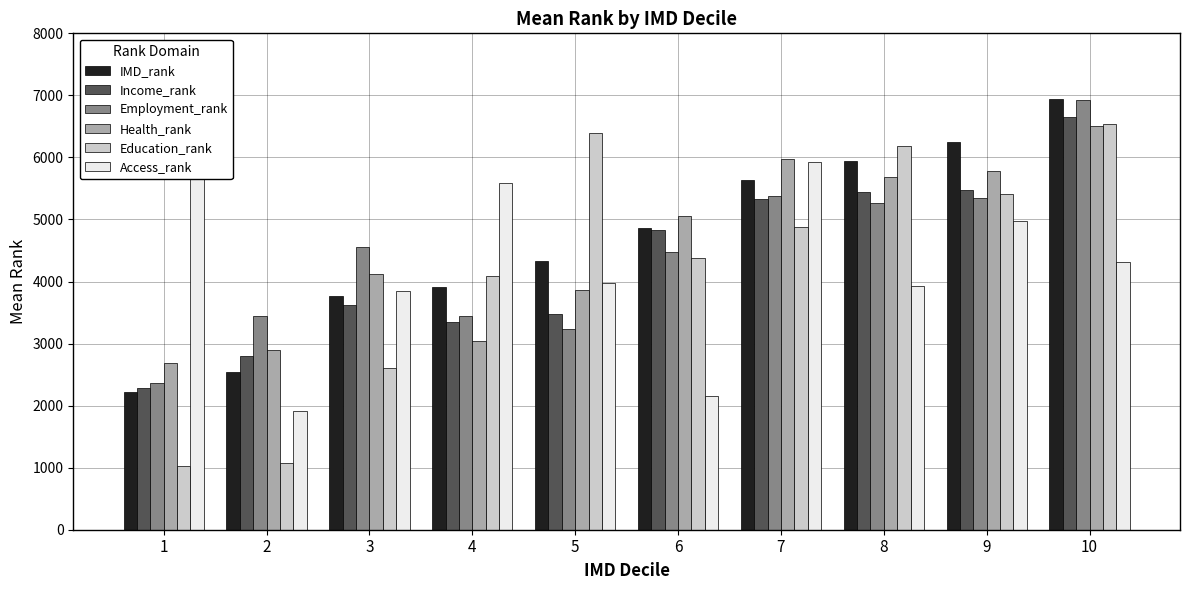

What is the difference between the Health_rank values at 5 and 1?

1192